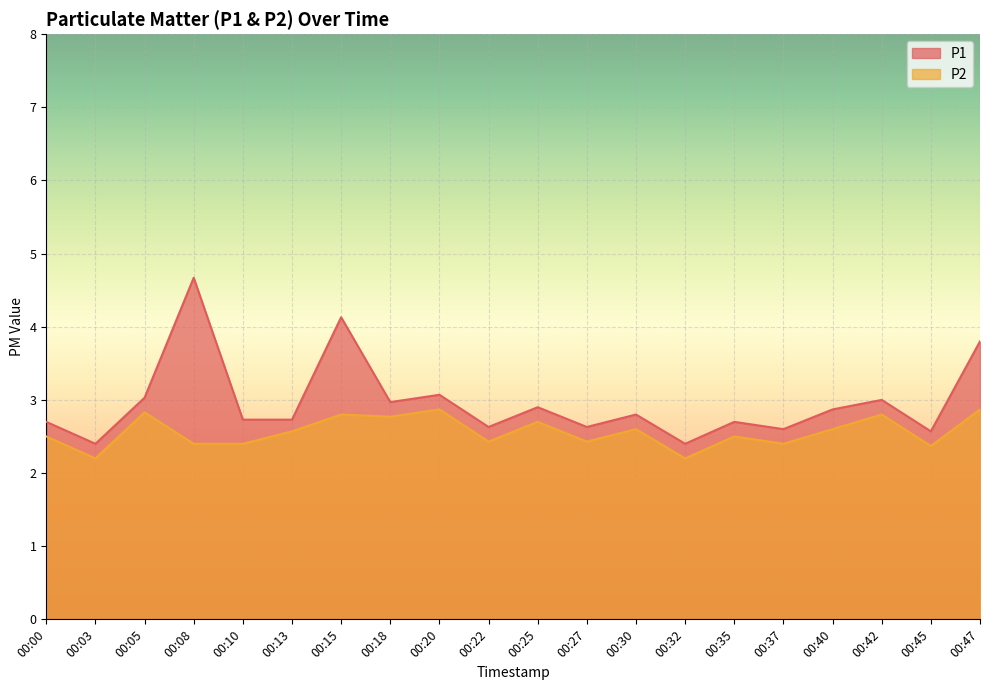

What are all the series names shown in the legend?

P1, P2